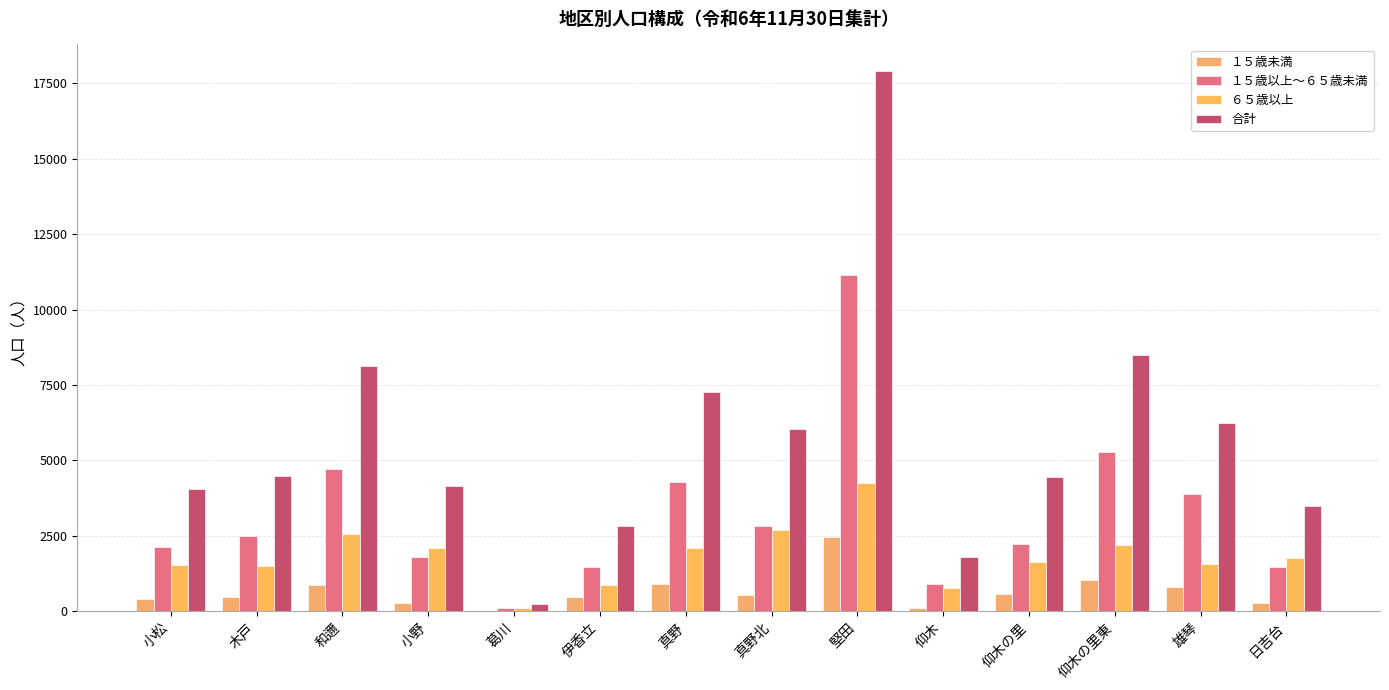

Rank the series at 真野 from lowest to highest value.

１５歳未満, ６５歳以上, １５歳以上～６５歳未満, 合計